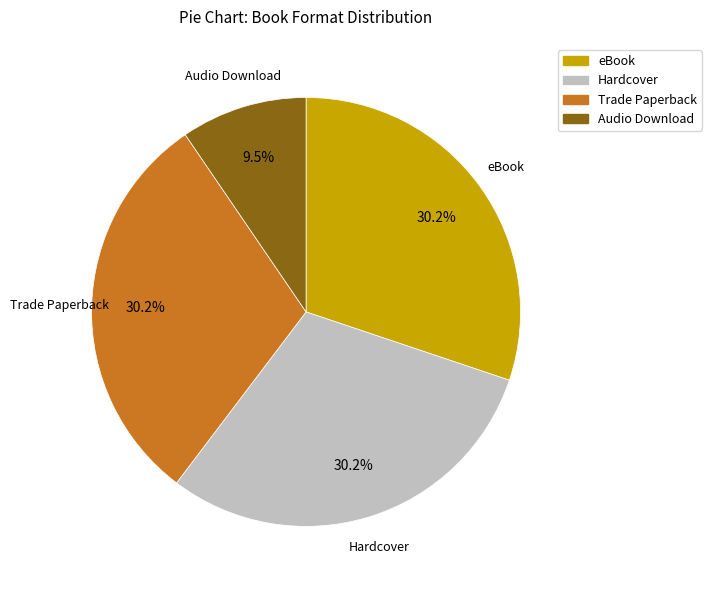

What percentage is NOT represented by Trade Paperback?

69.8%